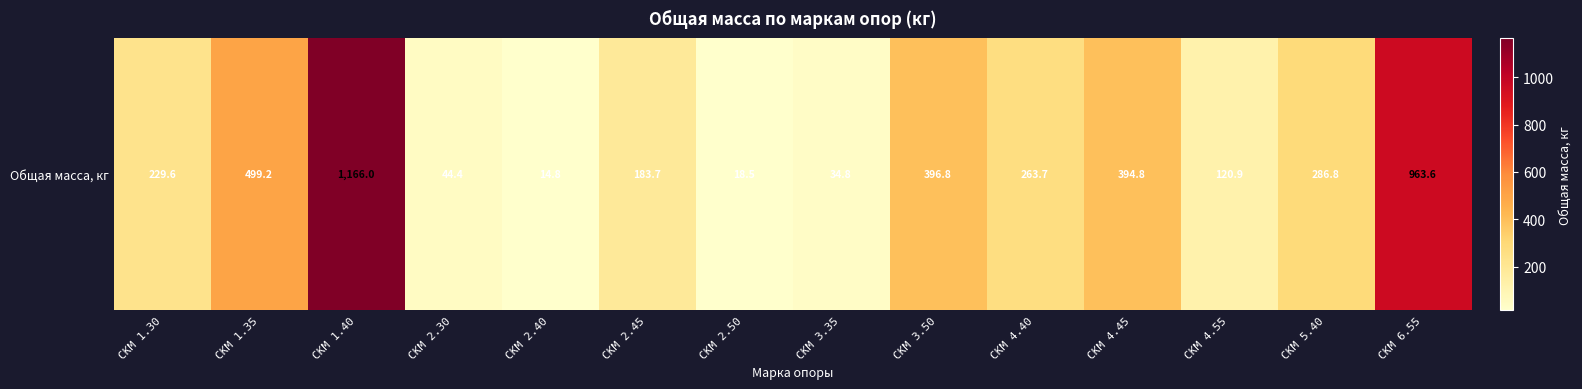

Reading right to left, list all the values displayed in this chart.

СКМ 6.55=963.6	СКМ 5.40=286.8	СКМ 4.55=120.9	СКМ 4.45=394.8	СКМ 4.40=263.7	СКМ 3.50=396.8	СКМ 3.35=34.8	СКМ 2.50=18.5	СКМ 2.45=183.7	СКМ 2.40=14.8	СКМ 2.30=44.4	СКМ 1.40=1166.0	СКМ 1.35=499.2	СКМ 1.30=229.6